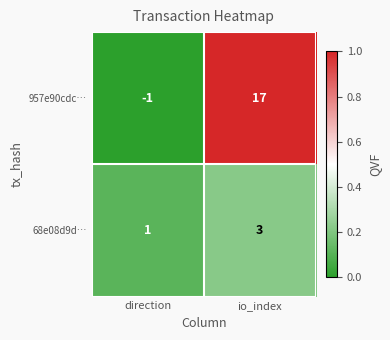

Rank the series by their average value, from lowest to highest.

68e08d9d…, 957e90cdc…